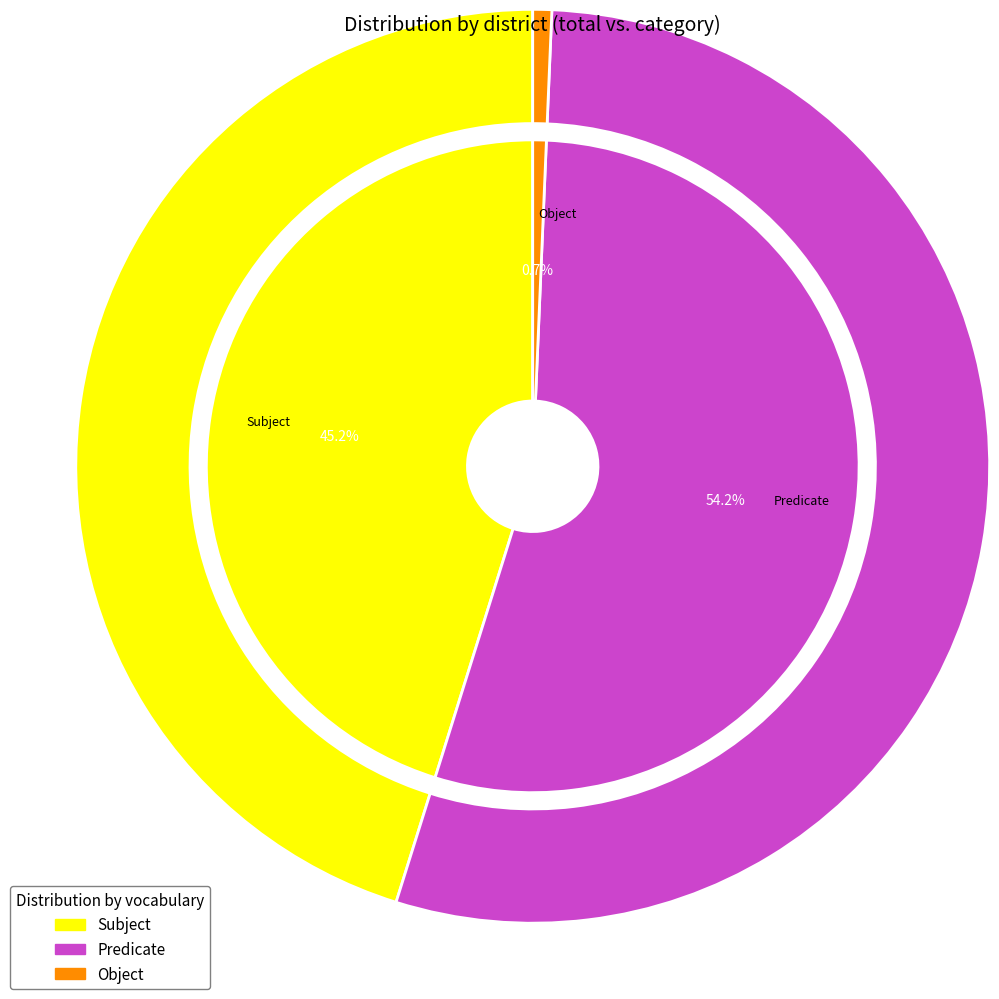

True or false: 07202 accounts for 1% of the total.

False